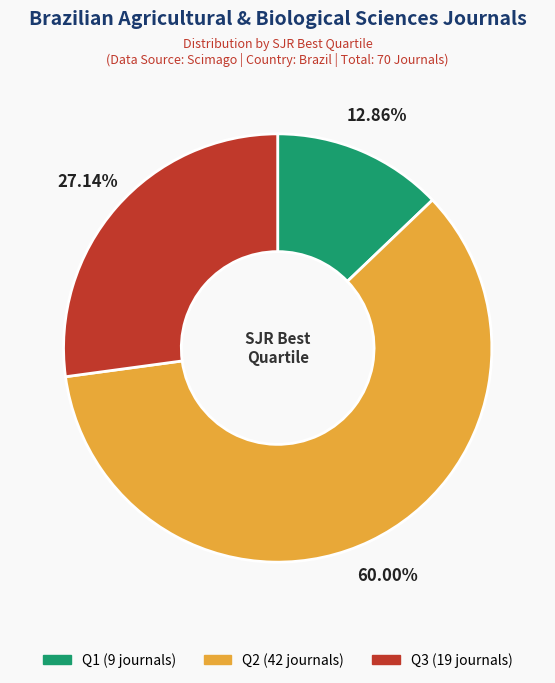

Does any single category account for the majority?

Yes